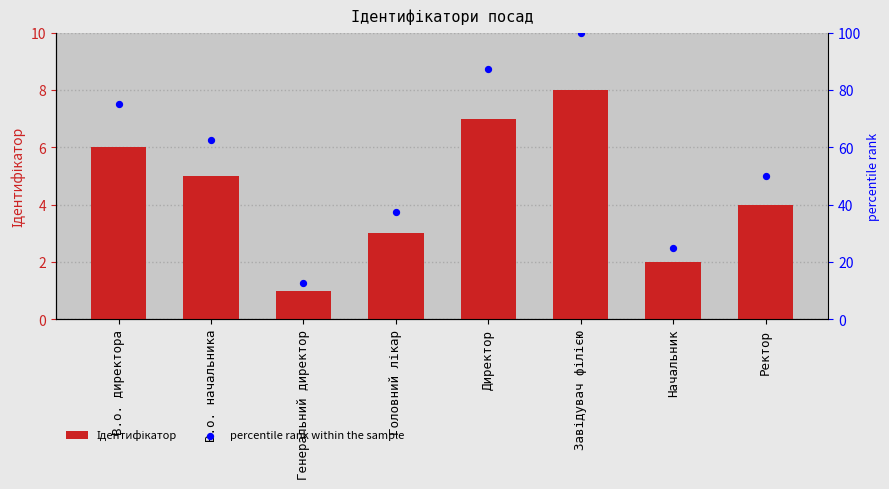

Is the value of percentile rank within the sample at Генеральний директор greater than the value of Ідентифікатор at В.о. начальника?

Yes